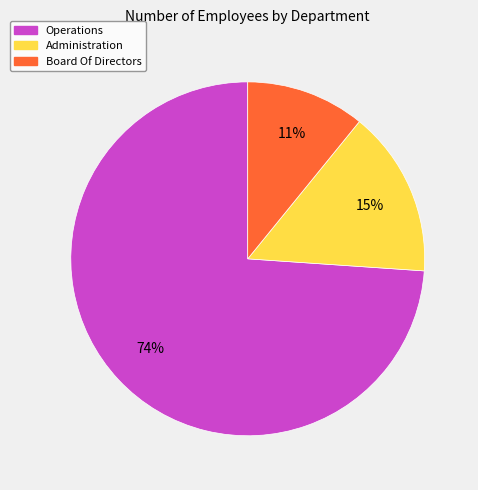

To the nearest percent, what is the difference between the largest and smallest slice percentages?

63%